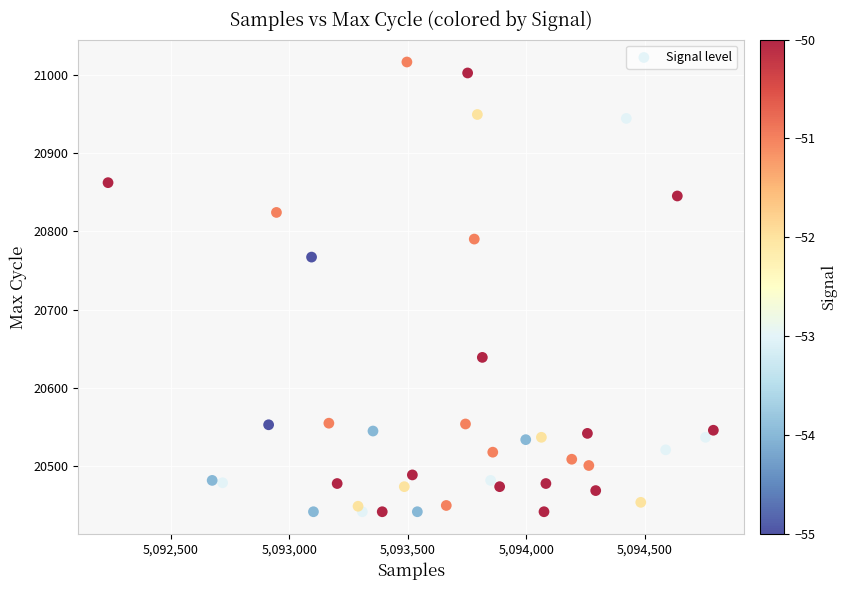

What is the range of Y values (max minus min)?

574